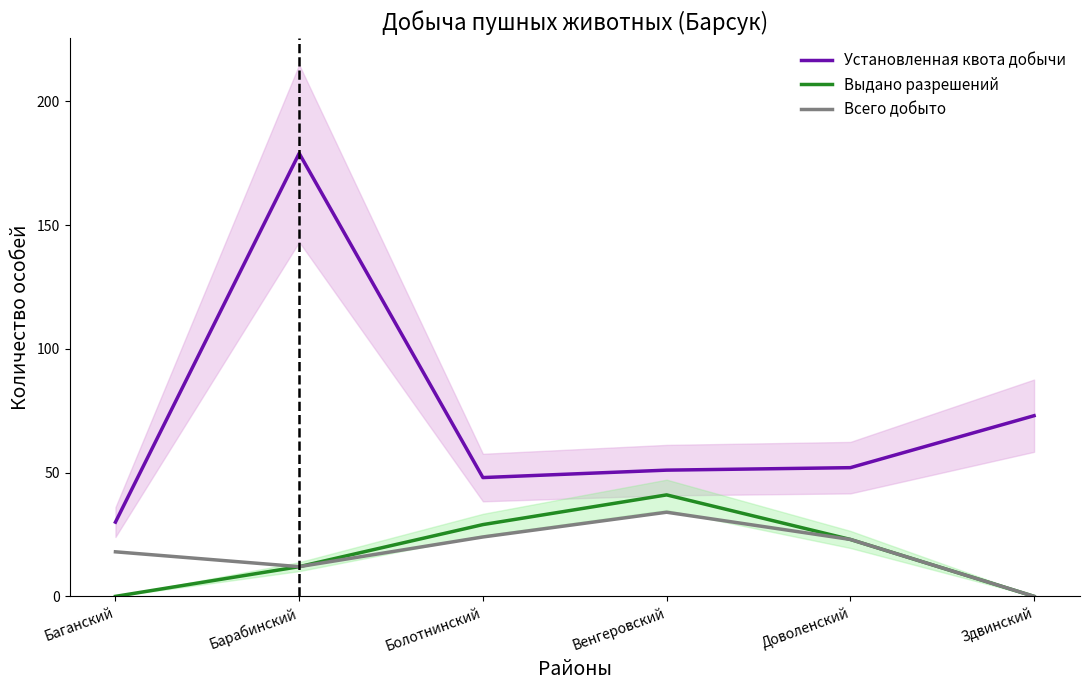

What are all the series names shown in the legend?

Установленная квота добычи, Выдано разрешений, Всего добыто